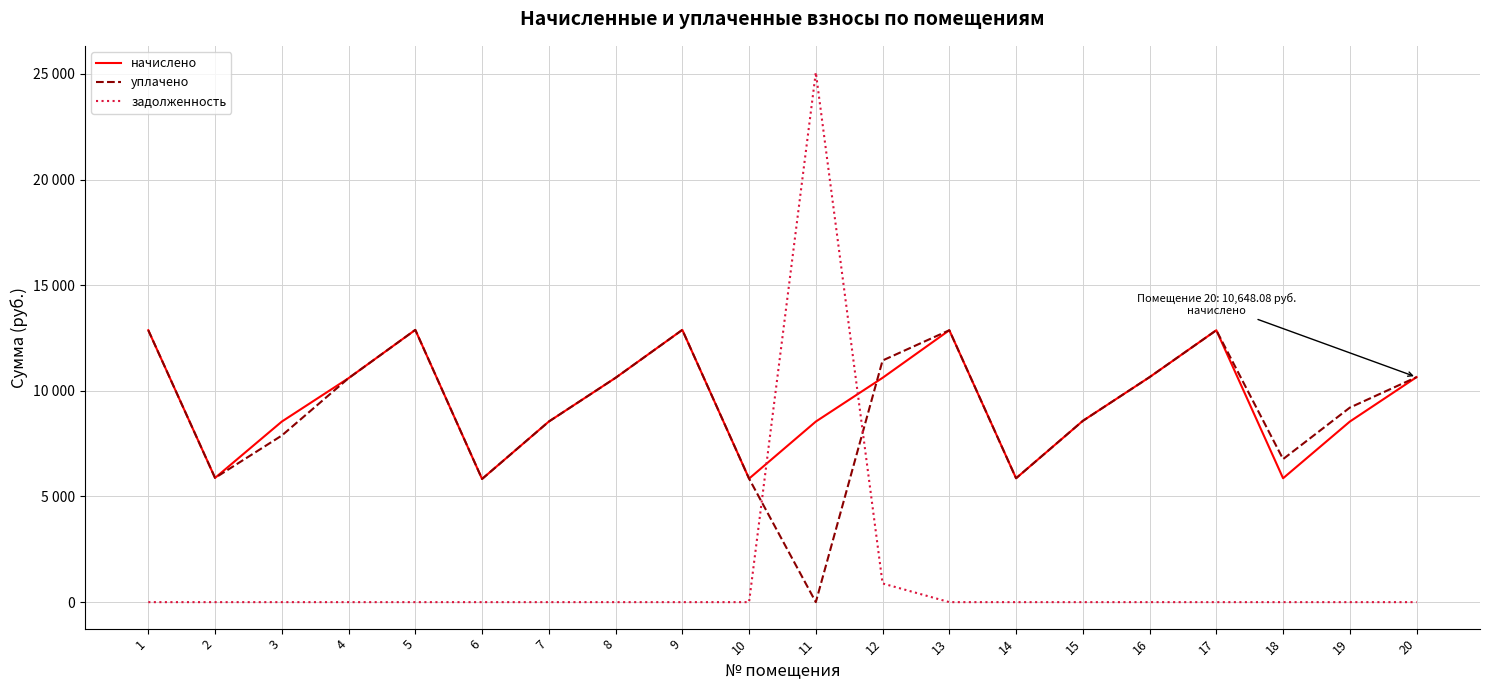

Is this an area chart (filled region under the line)?

No